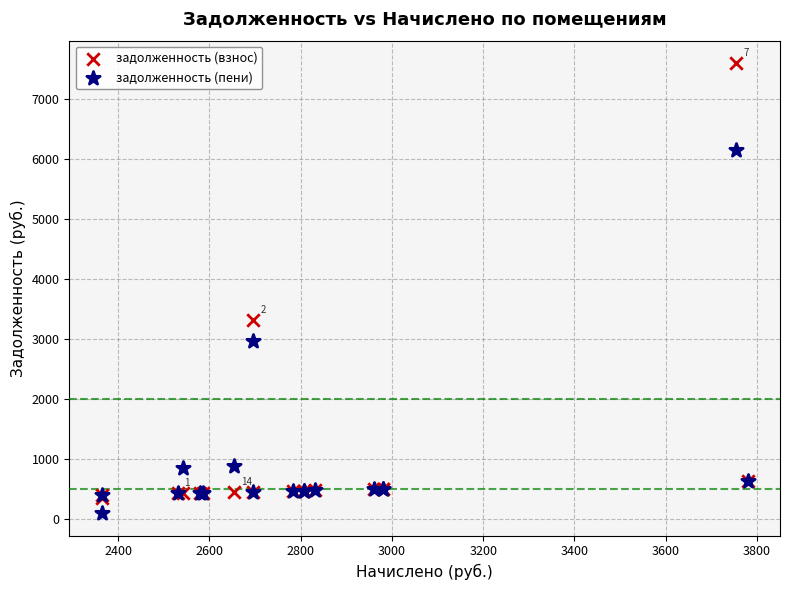

Which series has the largest Y range (max minus min)?

задолженность (взнос)